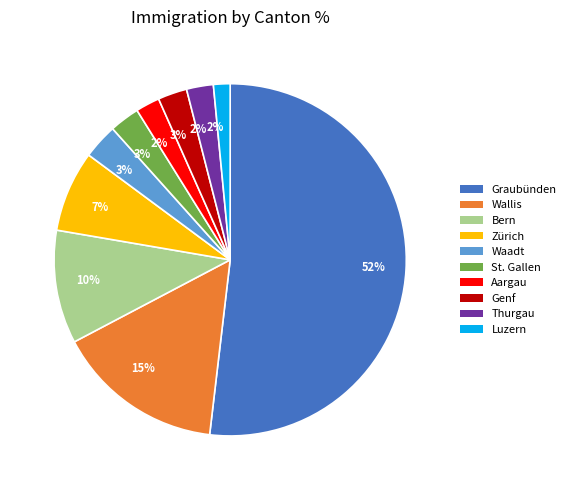

What is the largest slice in the pie chart?

Graubünden